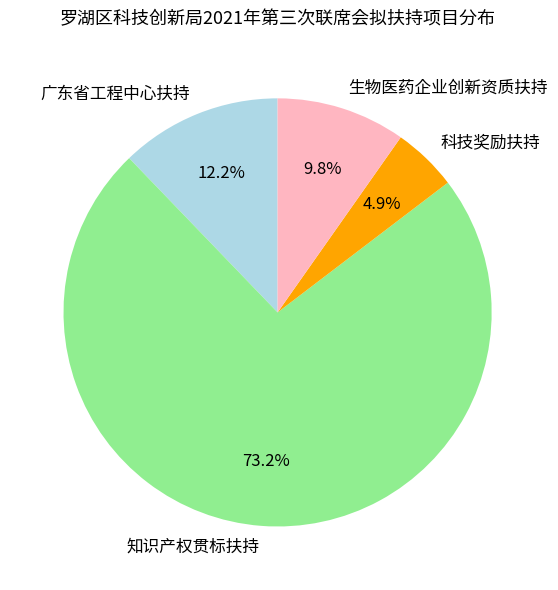

True or false: 广东省工程中心扶持 accounts for 12% of the total.

True